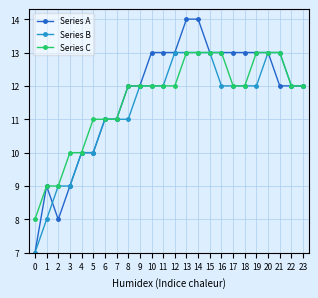

Is the value of Series A at 19 greater than the value of Series B at 1?

Yes